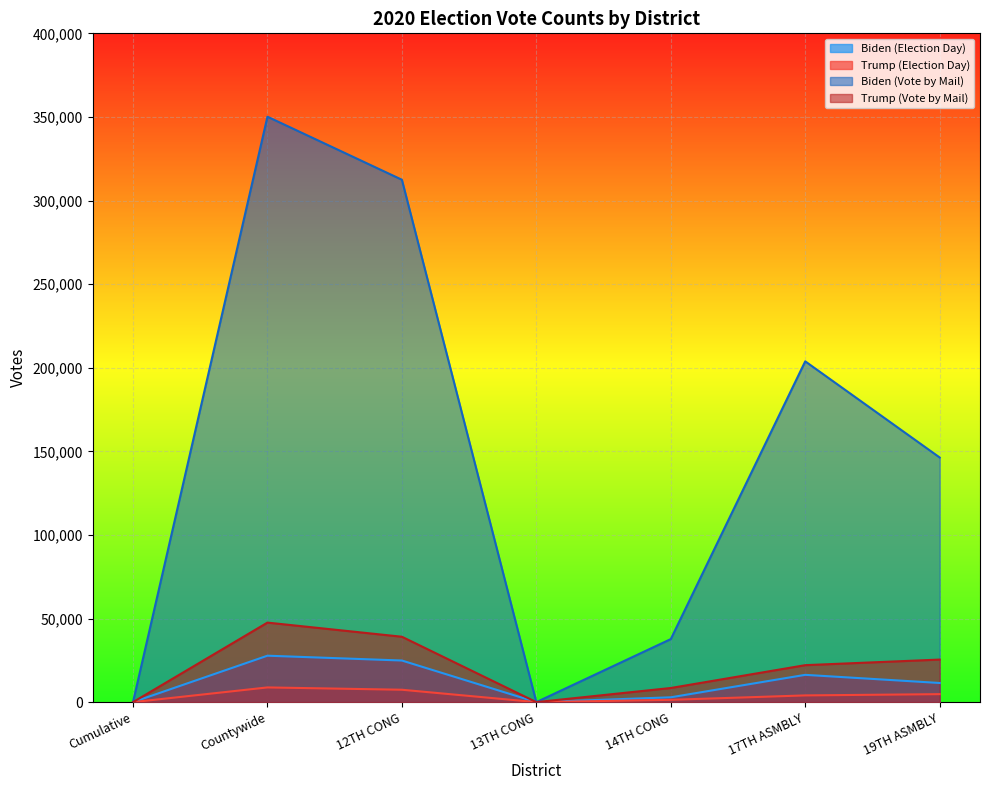

What is the greatest value displayed?

350149